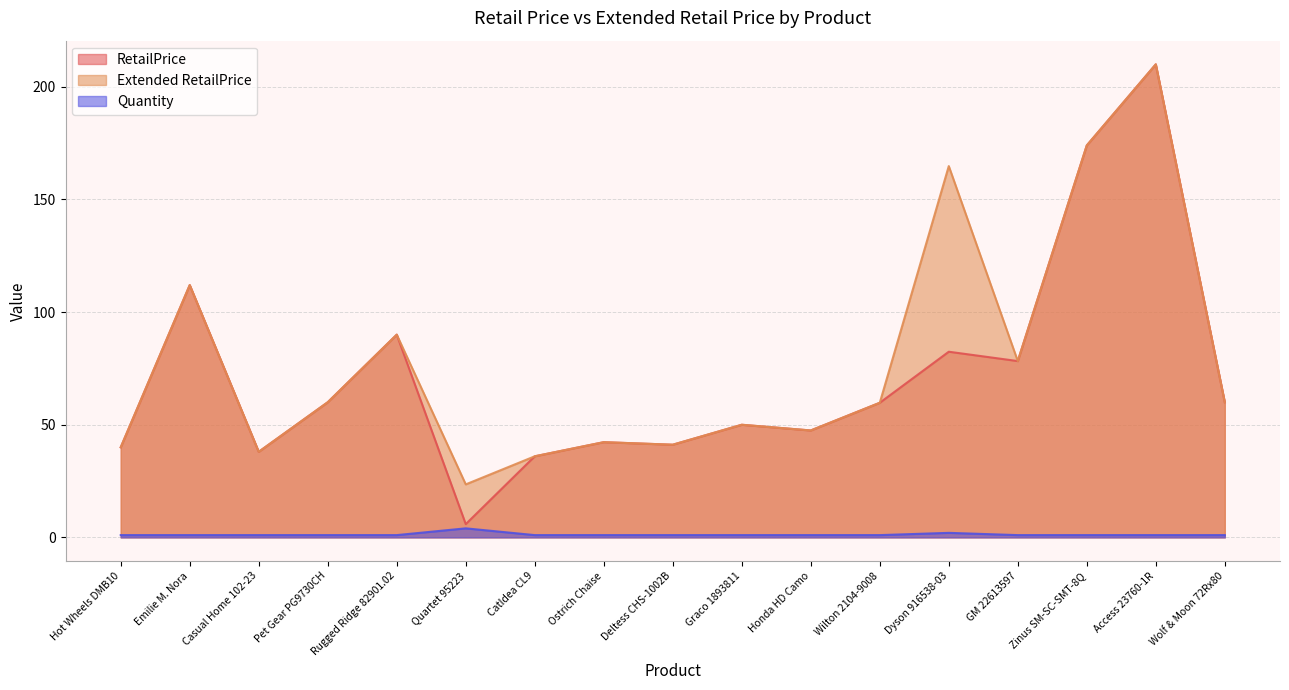

Reading left to right, transcribe all the data shown in this chart.

RetailPrice: 40.0	112.0	38.0	60.0	90.0	5.9	36.0	42.3	41.1	50.0	47.5	59.8	82.4	78.3	174.0	210.0	60.0
Extended RetailPrice: 40.0	112.0	38.0	60.0	90.0	23.5	36.0	42.3	41.1	50.0	47.5	59.8	164.8	78.3	174.0	210.0	60.0
Quantity: 1.0	1.0	1.0	1.0	1.0	4.0	1.0	1.0	1.0	1.0	1.0	1.0	2.0	1.0	1.0	1.0	1.0